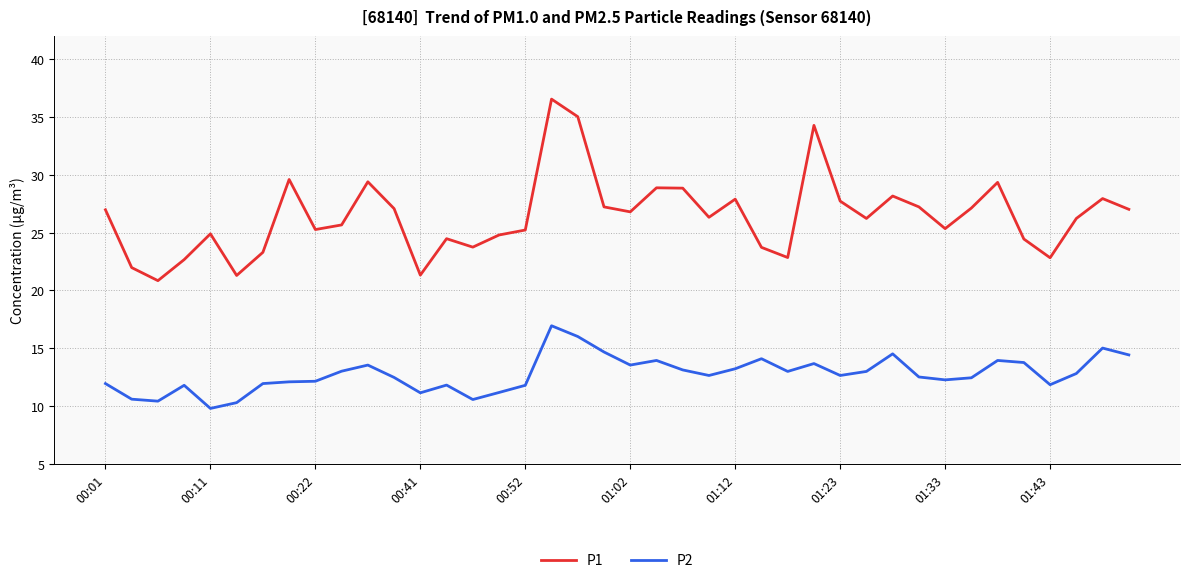

In P2, how many points are higher than both neighbors (excluding endpoints)?

10